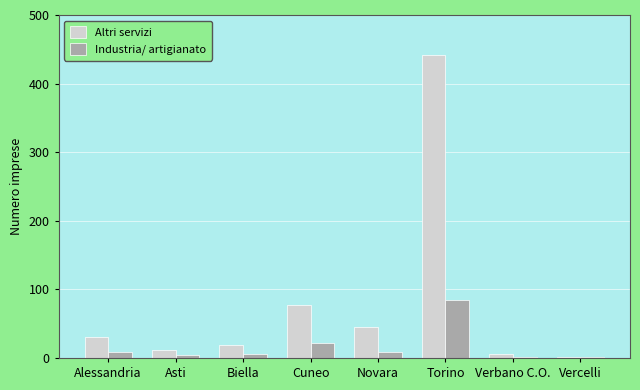

How many data points does each series have?

8